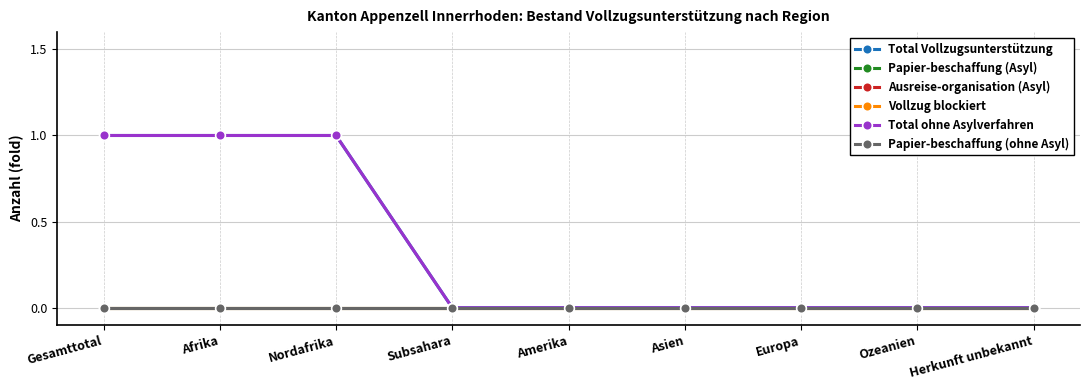

Is this an area chart (filled region under the line)?

No